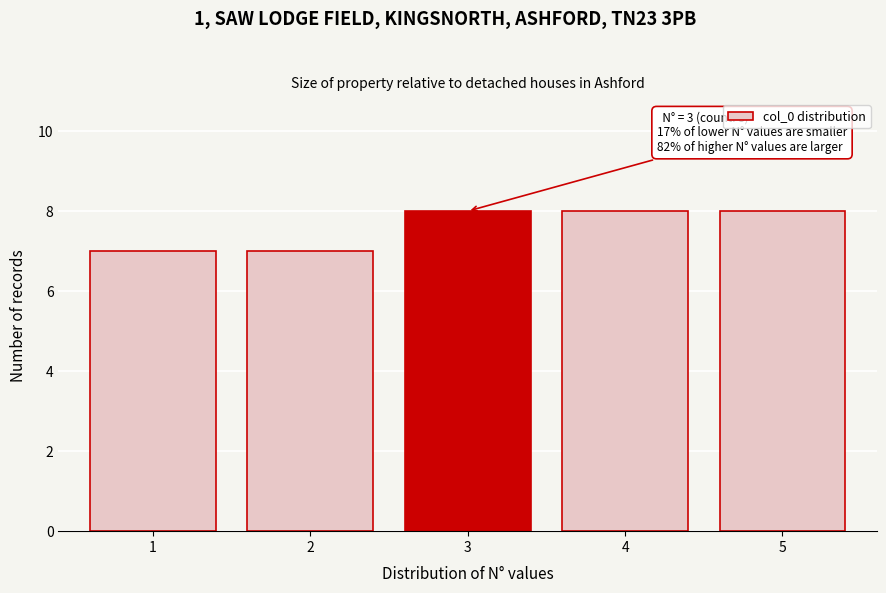

Reading left to right, list all the values displayed in this chart.

7	7	8	8	8